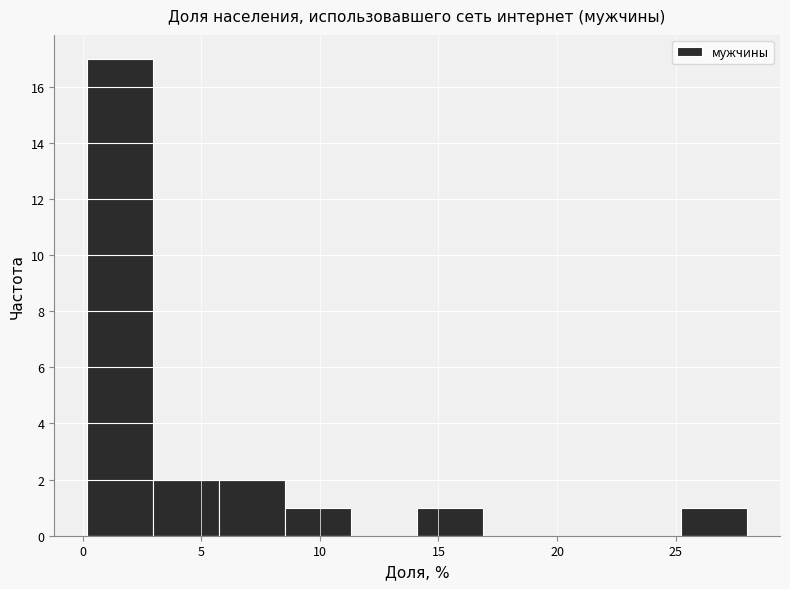

Reading left to right, list every bar in this chart as the range it spans on the x-axis followed by its height. Neither the bar edges nor the heights are printed on the chart, so give them approximately, as read against the axes.

0.0 to 3.0: 17
3.0 to 6.0: 2
6.0 to 8.5: 2
8.5 to 11.5: 1
11.5 to 14.0: 0
14.0 to 17.0: 1
17.0 to 19.5: 0
19.5 to 22.5: 0
22.5 to 25.0: 0
25.0 to 28.0: 1